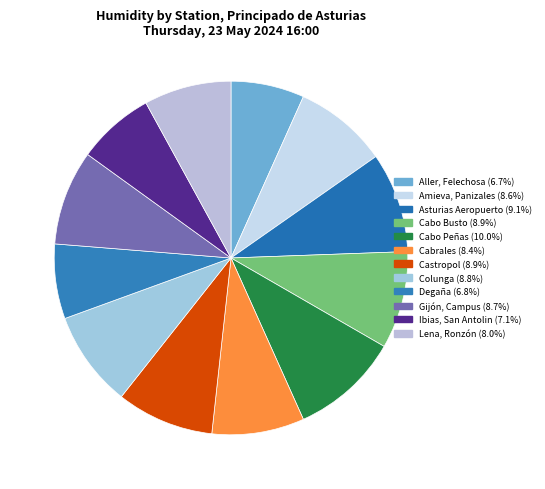

Does any single category account for the majority?

No